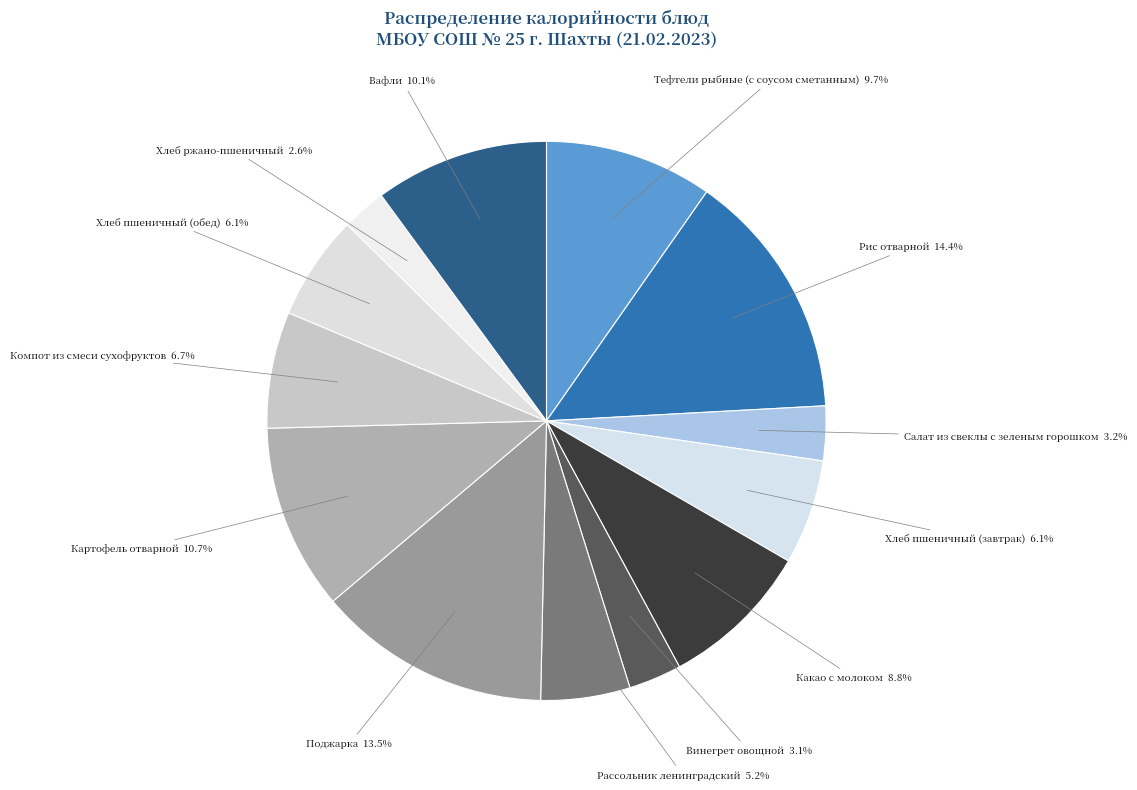

Count the number of slices in the pie.

13